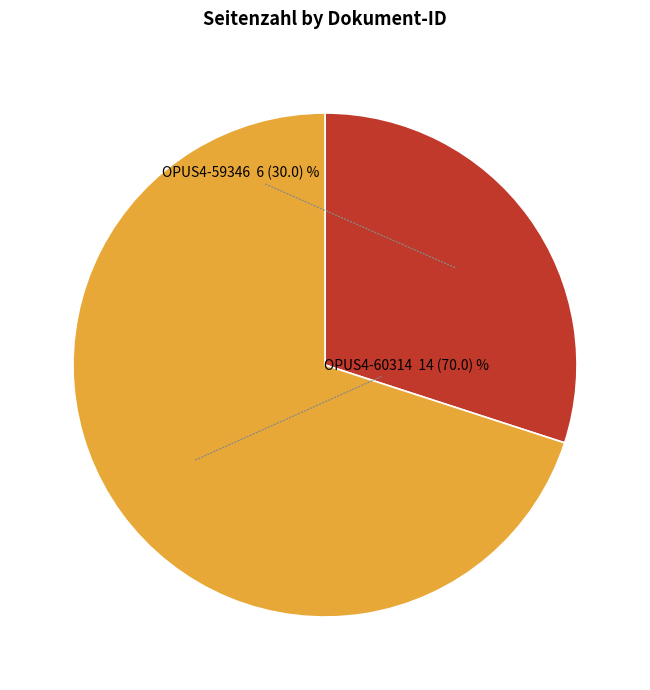

Which slice represents more than half of the pie?

OPUS4-60314